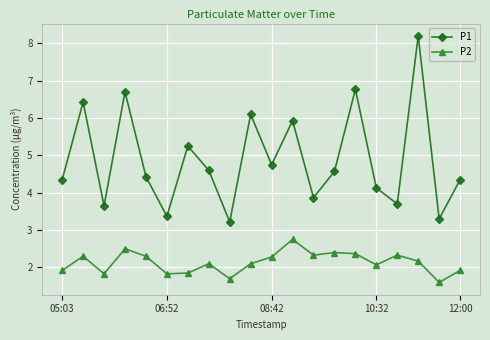

At how many categories does at least one series exceed 3?

20